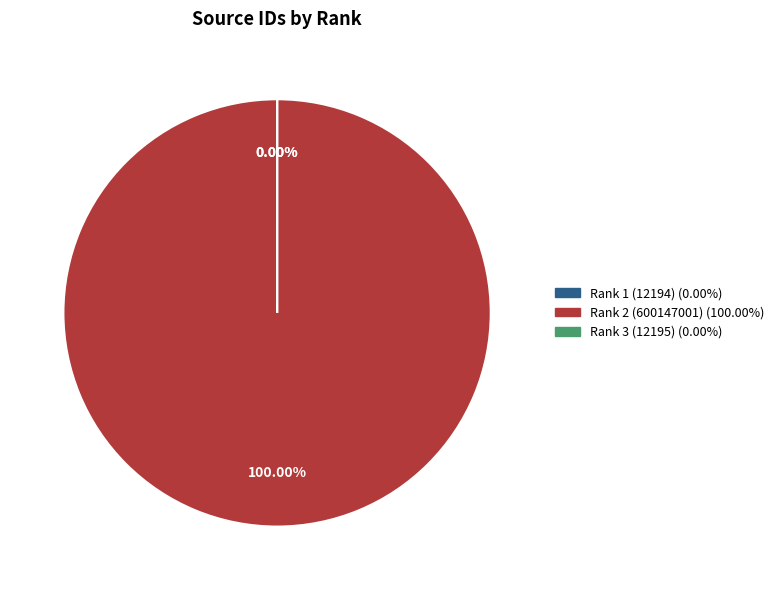

Count the number of slices in the pie.

3